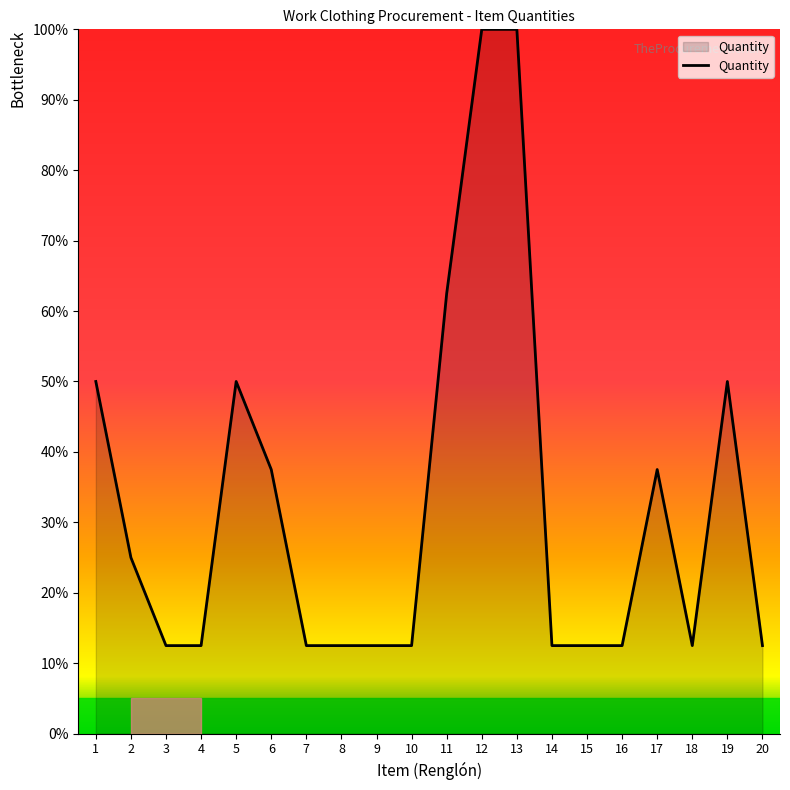

Is it true that the value at 2 is 25.0?

True